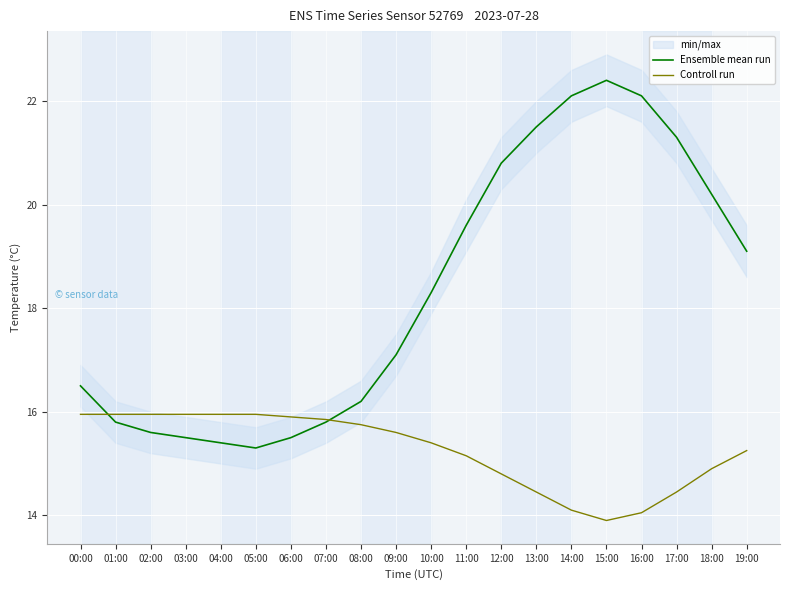

What is the sum of the Ensemble mean run values at 12:00 and 17:00?

42.1